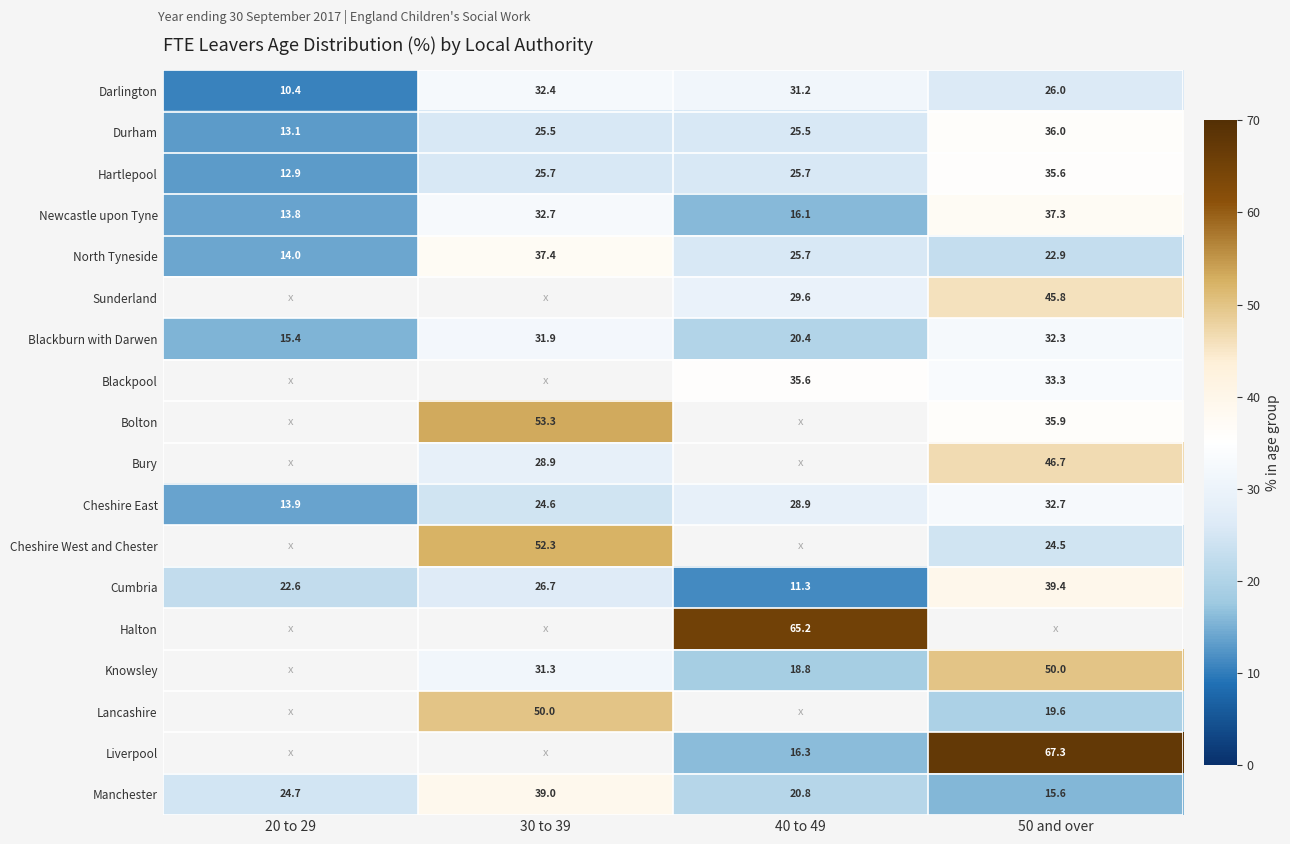

How many values in the Manchester series are below 24?

2